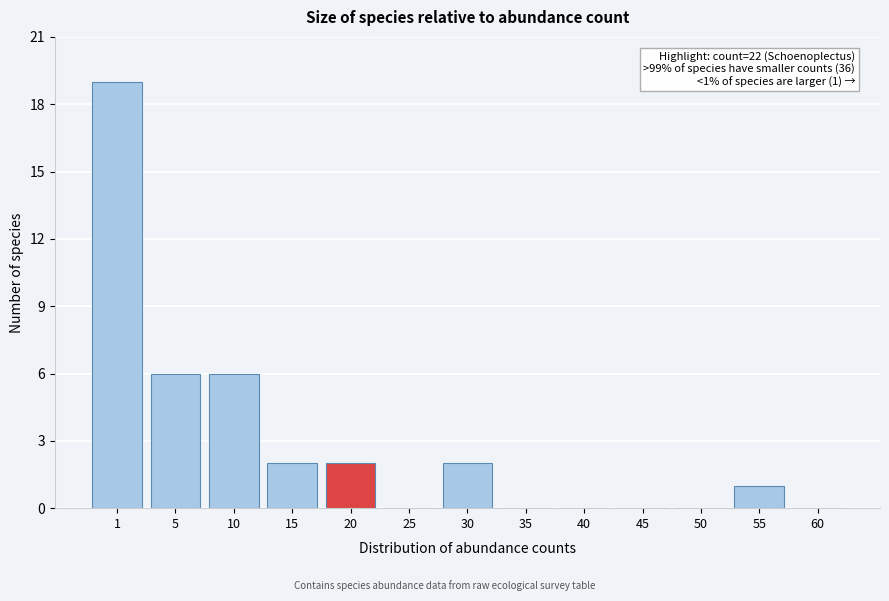

Reading right to left, extract all data points from this chart.

60=0	55=1	50=0	45=0	40=0	35=0	30=2	25=0	20=2	15=2	10=6	5=6	1=19